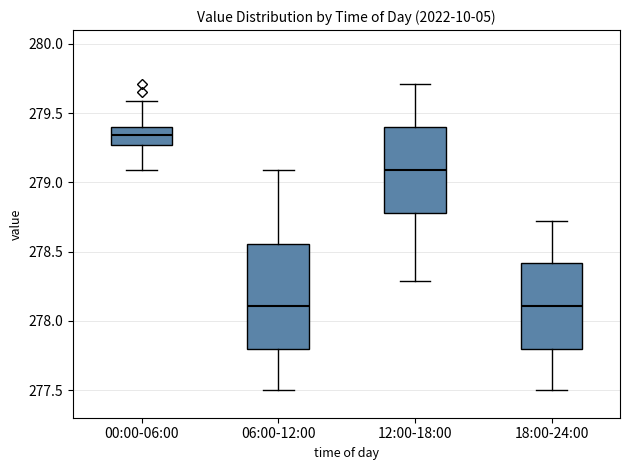

Reading left to right, transcribe this box plot: for each box, give where its median line is, the range the box spans, and where its two whiskers end, as read against the y-axis. The values are not printed on the chart, so give them approximately, as read against the axis.

00:00-06:00: median 279.35, box 279.25 to 279.40, whiskers 279.10 to 279.60
06:00-12:00: median 278.10, box 277.80 to 278.55, whiskers 277.50 to 279.10
12:00-18:00: median 279.10, box 278.80 to 279.40, whiskers 278.30 to 279.70
18:00-24:00: median 278.10, box 277.80 to 278.40, whiskers 277.50 to 278.70